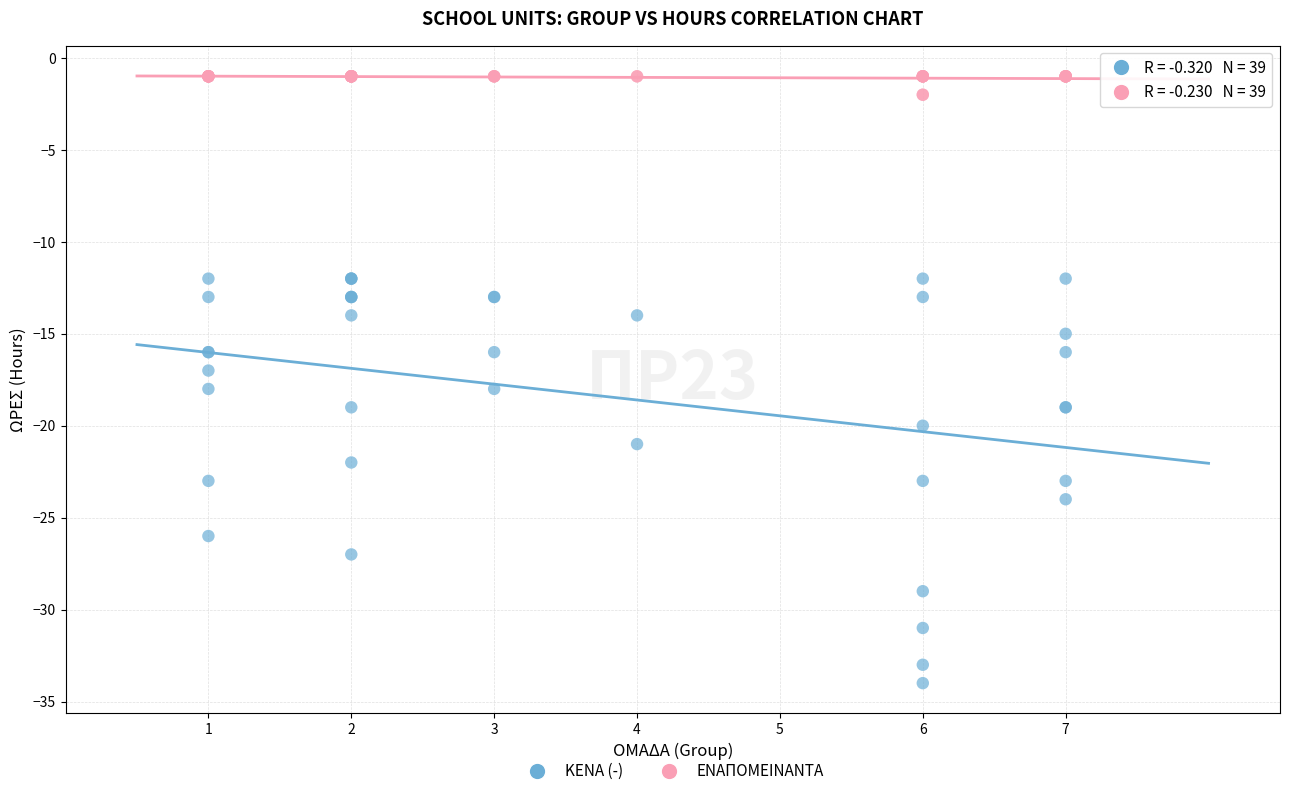

Which series has the largest Y range (max minus min)?

ΚΕΝΑ (-)